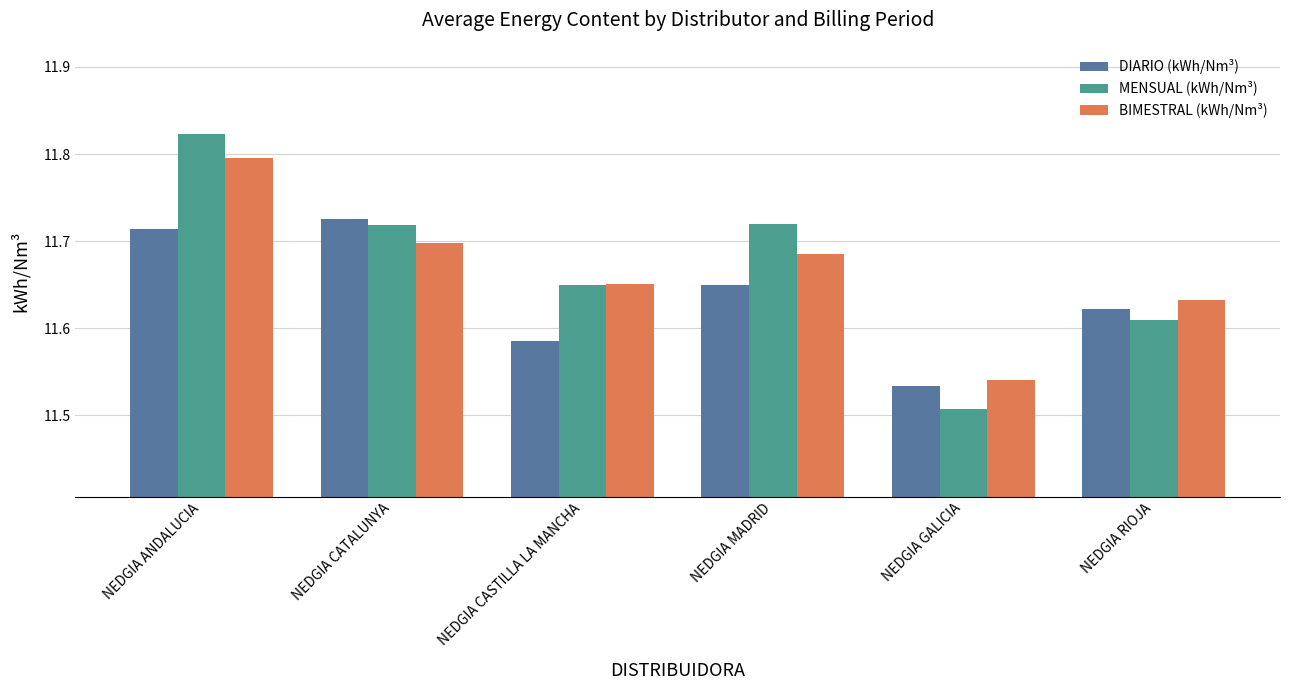

Are the bars grouped side by side (vs. stacked)?

Yes